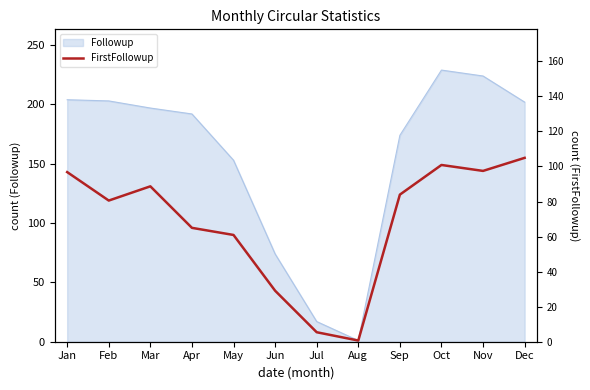

Between Jan and Jul, which is larger?

Jan